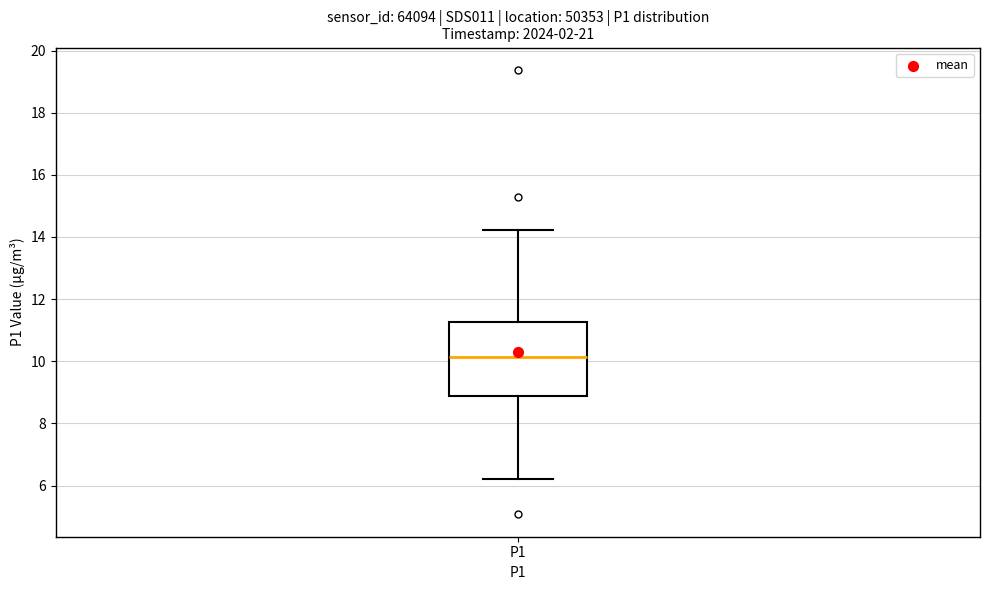

Transcribe this box plot: give where the median line is, the range the box spans, and where the two whiskers end, as read against the y-axis. The values are not printed on the chart, so give them approximately, as read against the axis.

median 10.2, box 8.8 to 11.2, whiskers 6.2 to 14.2